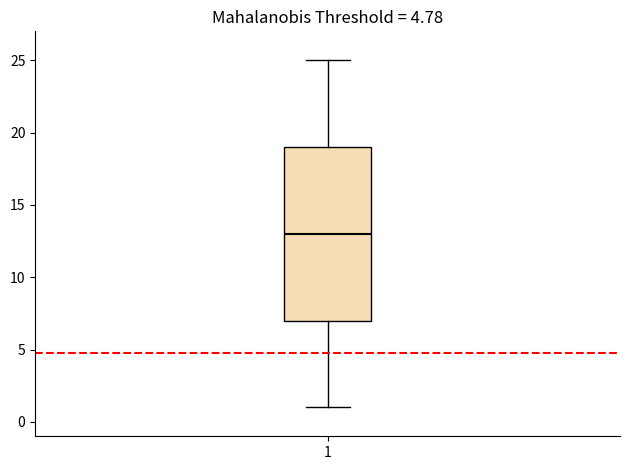

Where does the median line of the box at x = 1 sit on the y-axis? The values are not printed on the chart, so give them approximately, as read against the axis.

13